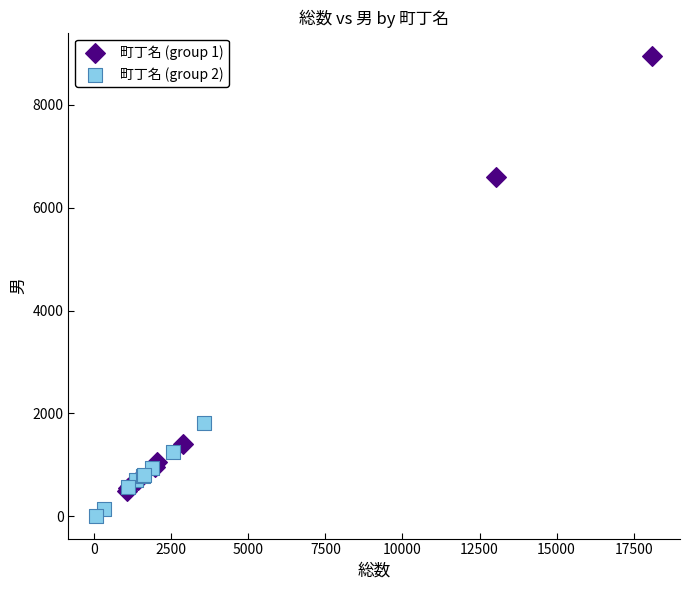

What are all the series names shown in the legend?

町丁名 (group 1), 町丁名 (group 2)